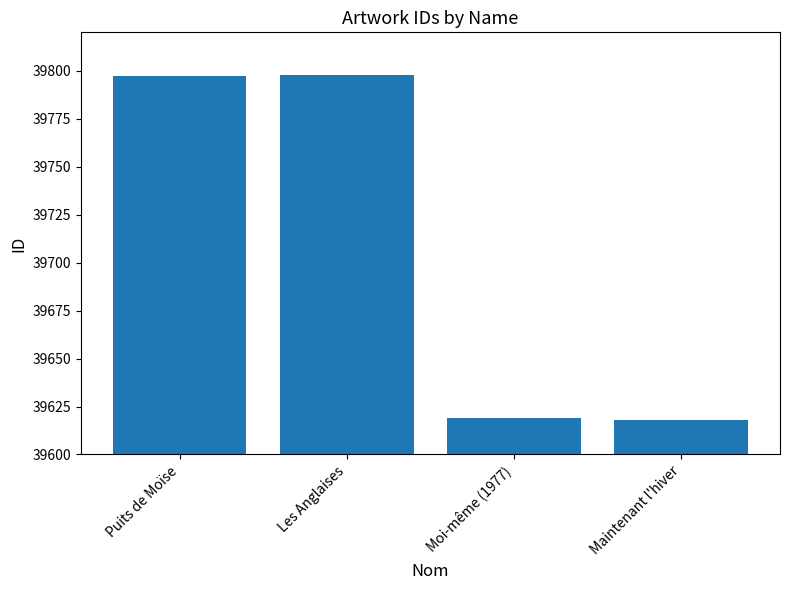

What is the approximate value at Maintenant l'hiver?

39618